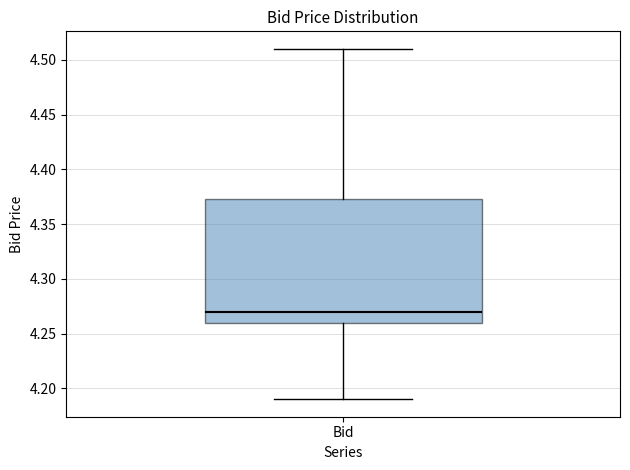

Where is the lower edge of the box for Bid on the y-axis? The values are not printed on the chart, so give them approximately, as read against the axis.

4.260